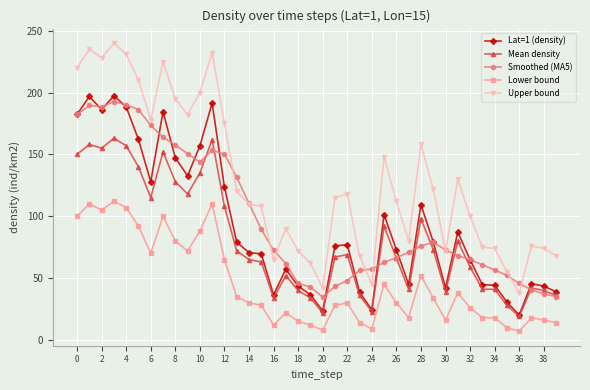

Which series has the widest spread of values?

Upper bound